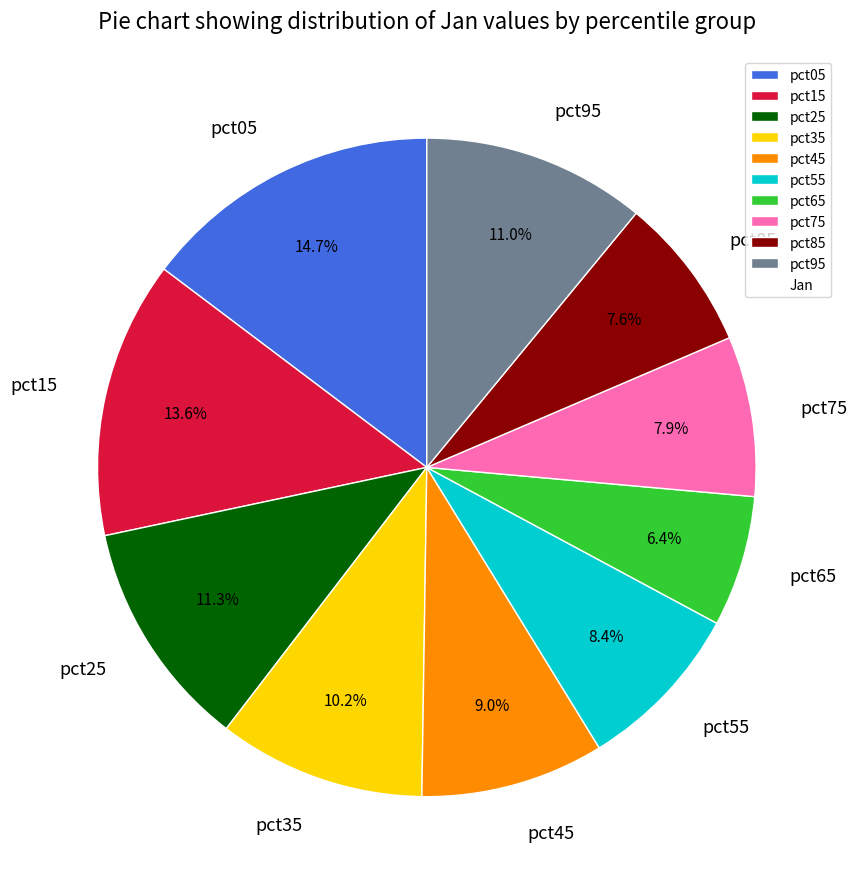

To the nearest percent, what percentage of the pie is pct15?

14%